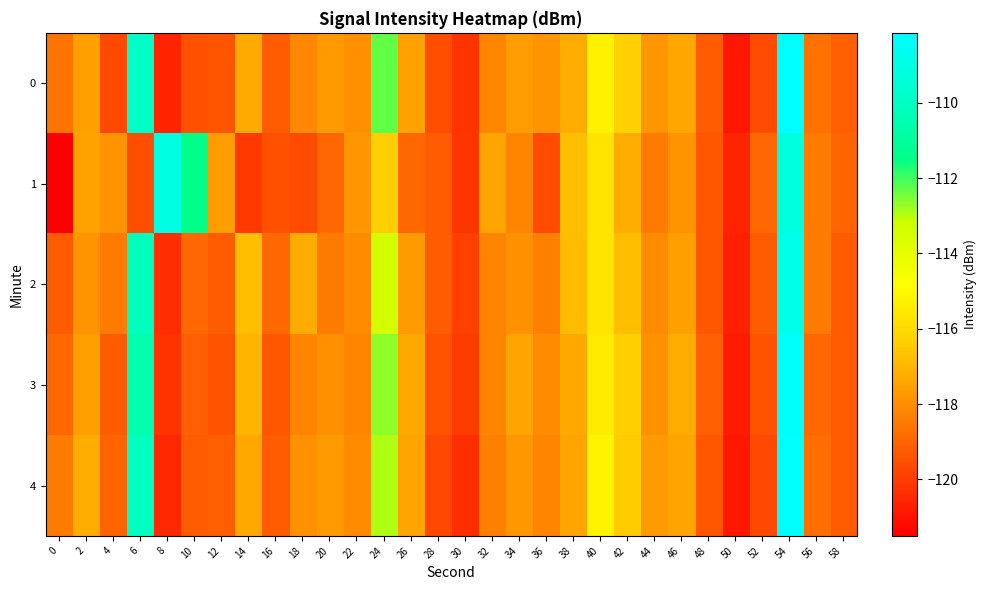

At 28, list the series in order from smallest to largest.

4, 0, 3, 1, 2